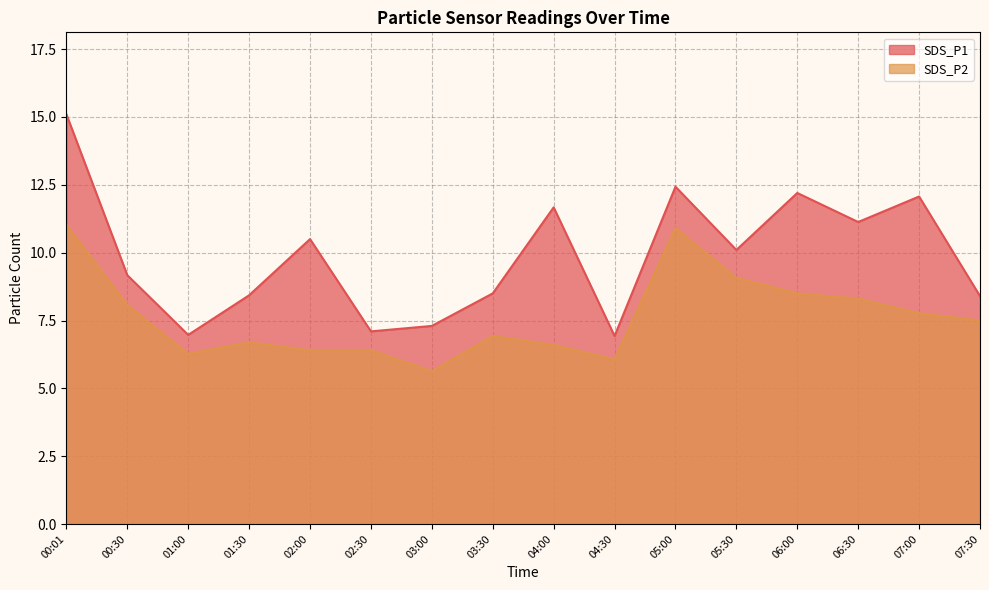

At which category does SDS_P2 reach its first local valley?

01:00